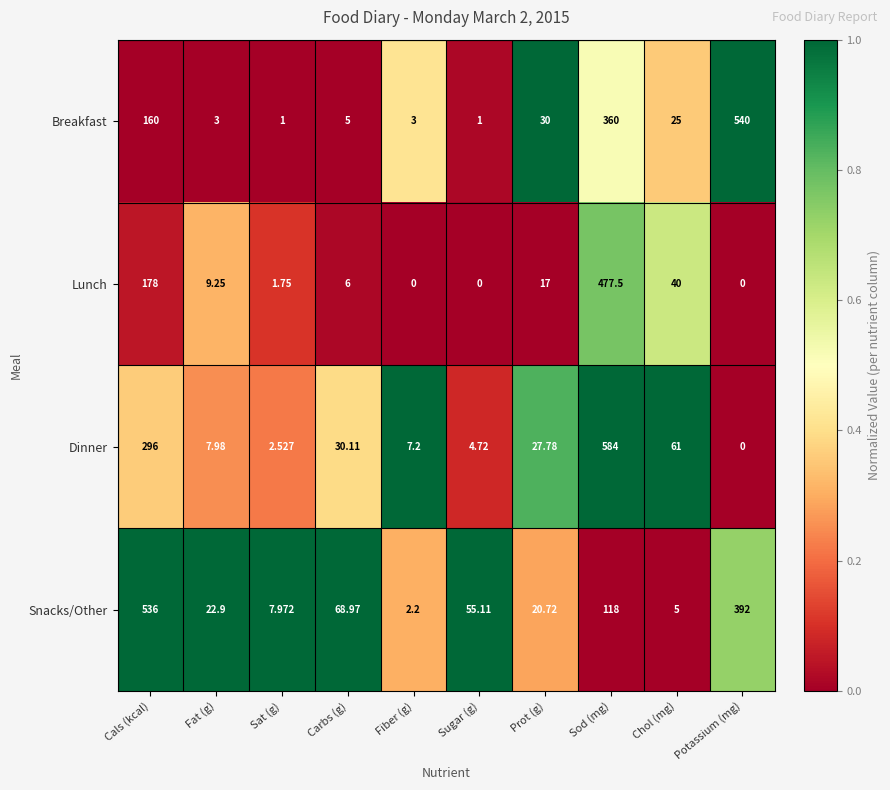

Which series has the largest total across all categories?

Snacks/Other